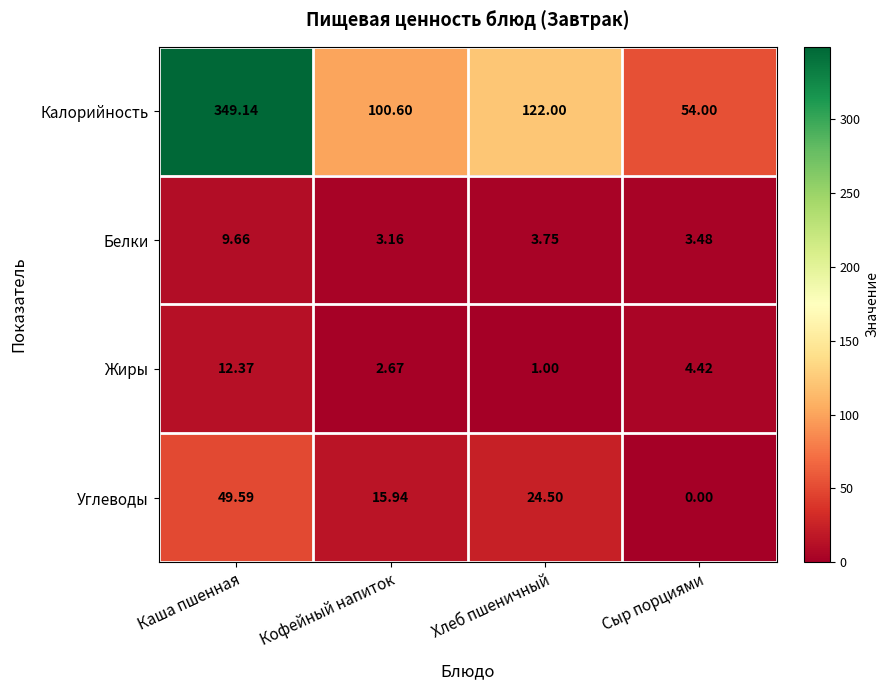

At which label does Белки reach its peak?

Каша пшенная